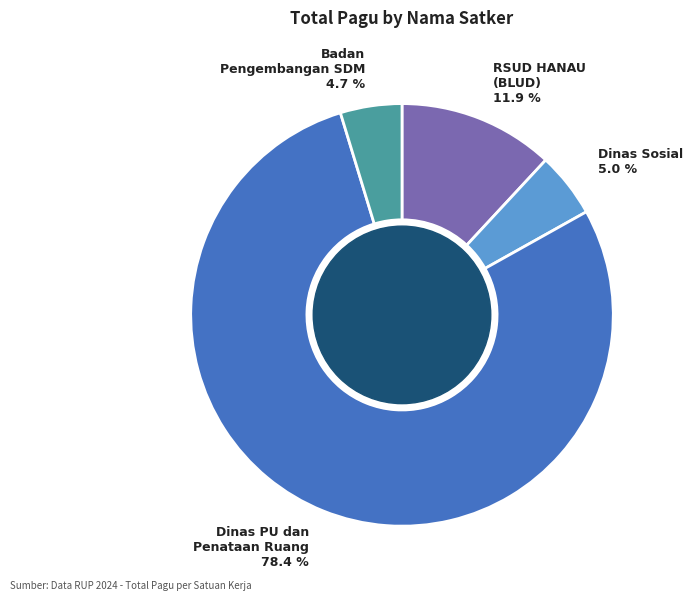

Is there a majority slice in this chart?

Yes